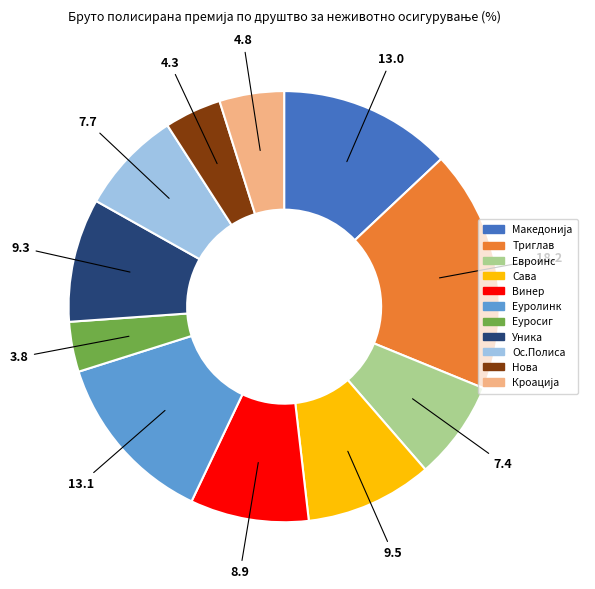

Between Еуролинк and Уника, which is larger?

Еуролинк